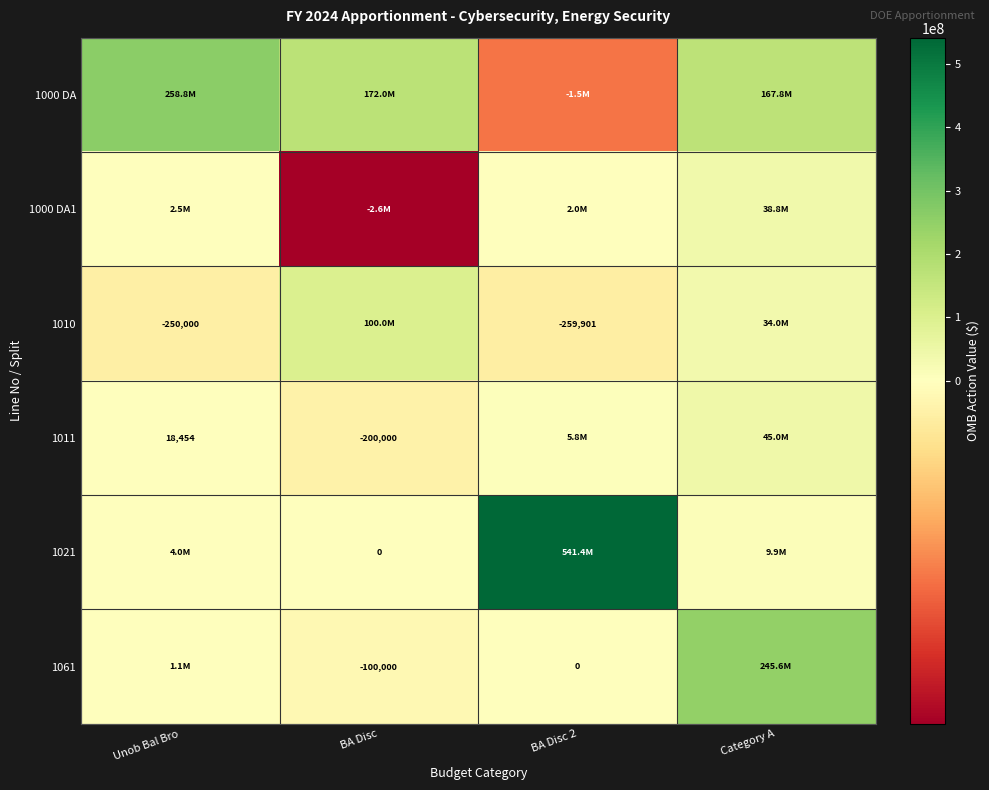

Is it true that 1010 equals -259901 at BA Disc 2?

True